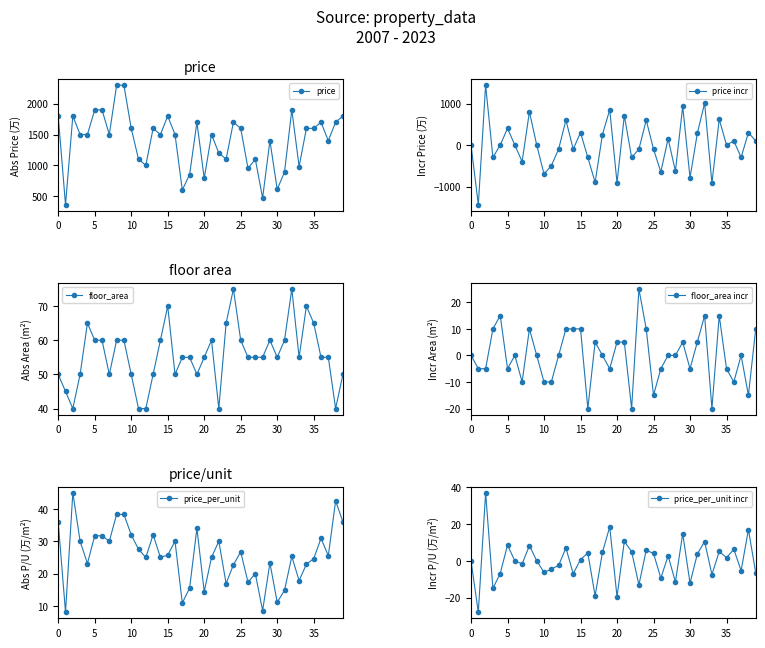

What is the maximum value for price_per_unit incr?

37.0